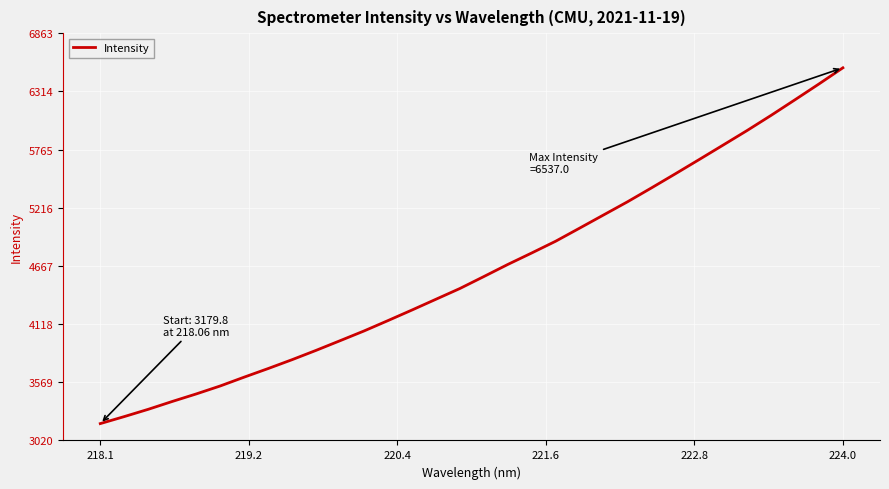

What is the greatest value displayed?

6537.0